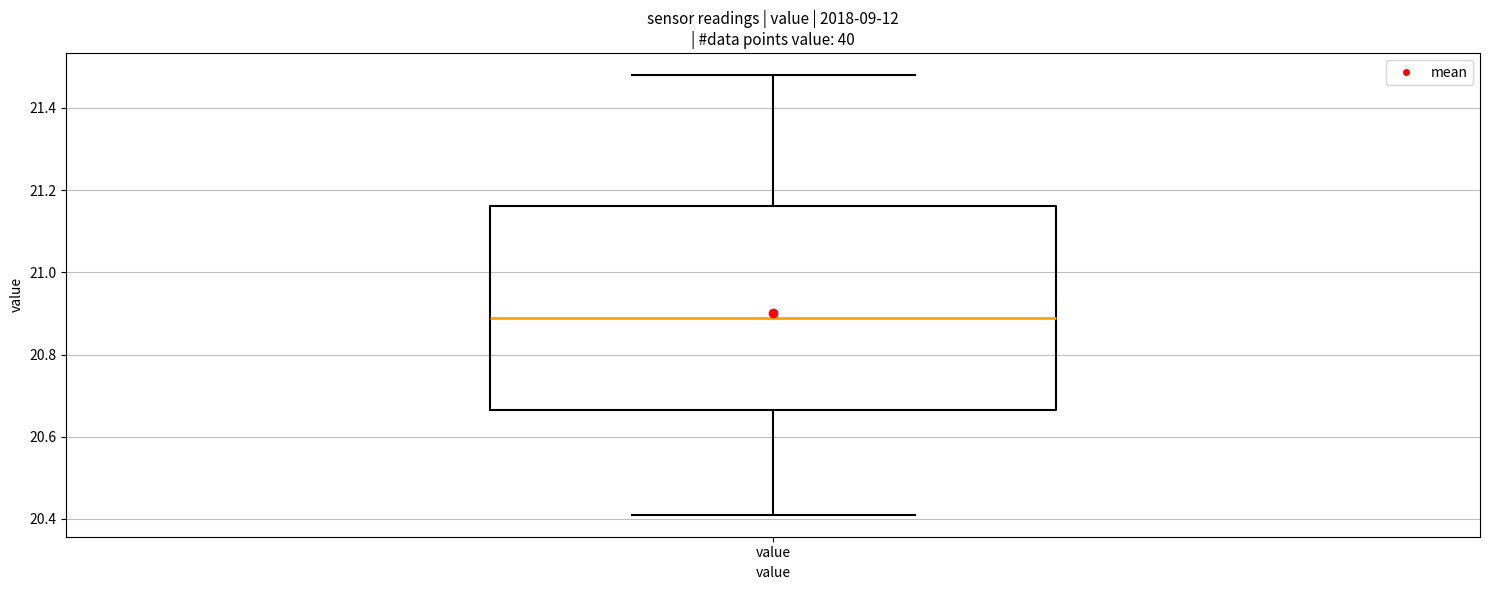

Transcribe this box plot: give where the median line is, the range the box spans, and where the two whiskers end, as read against the y-axis. The values are not printed on the chart, so give them approximately, as read against the axis.

median 20.90, box 20.66 to 21.16, whiskers 20.42 to 21.48